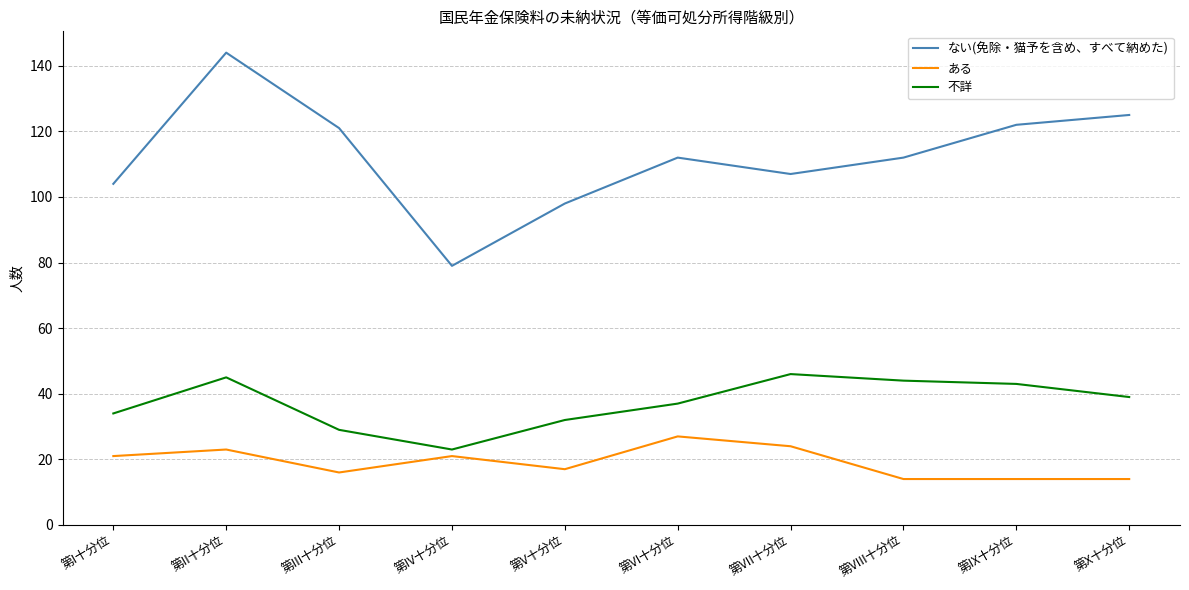

Which category has the highest value across all series?

第II十分位